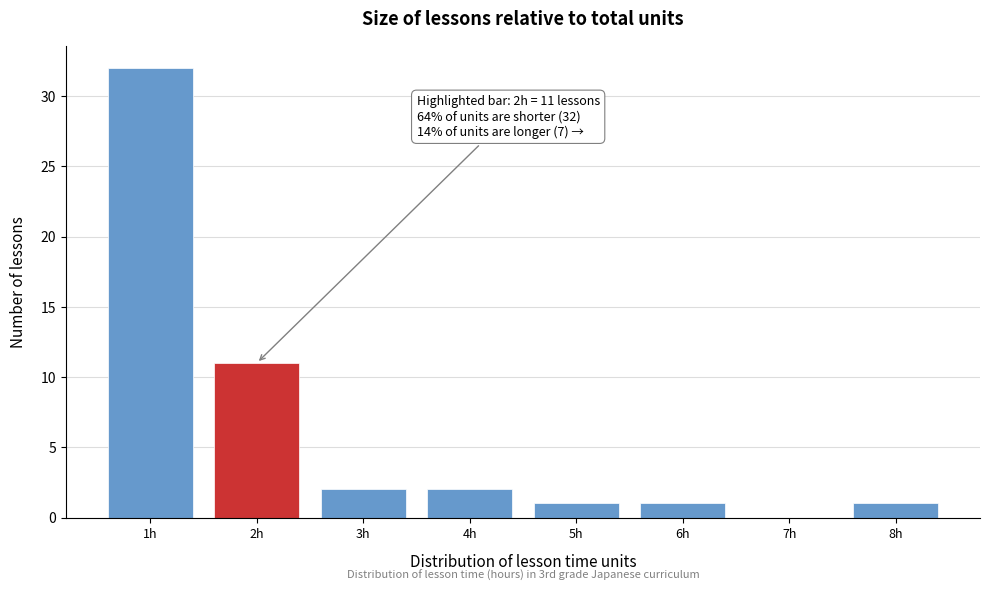

Reading left to right, what are all the values shown in this chart?

1h=32	2h=11	3h=2	4h=2	5h=1	6h=1	7h=0	8h=1